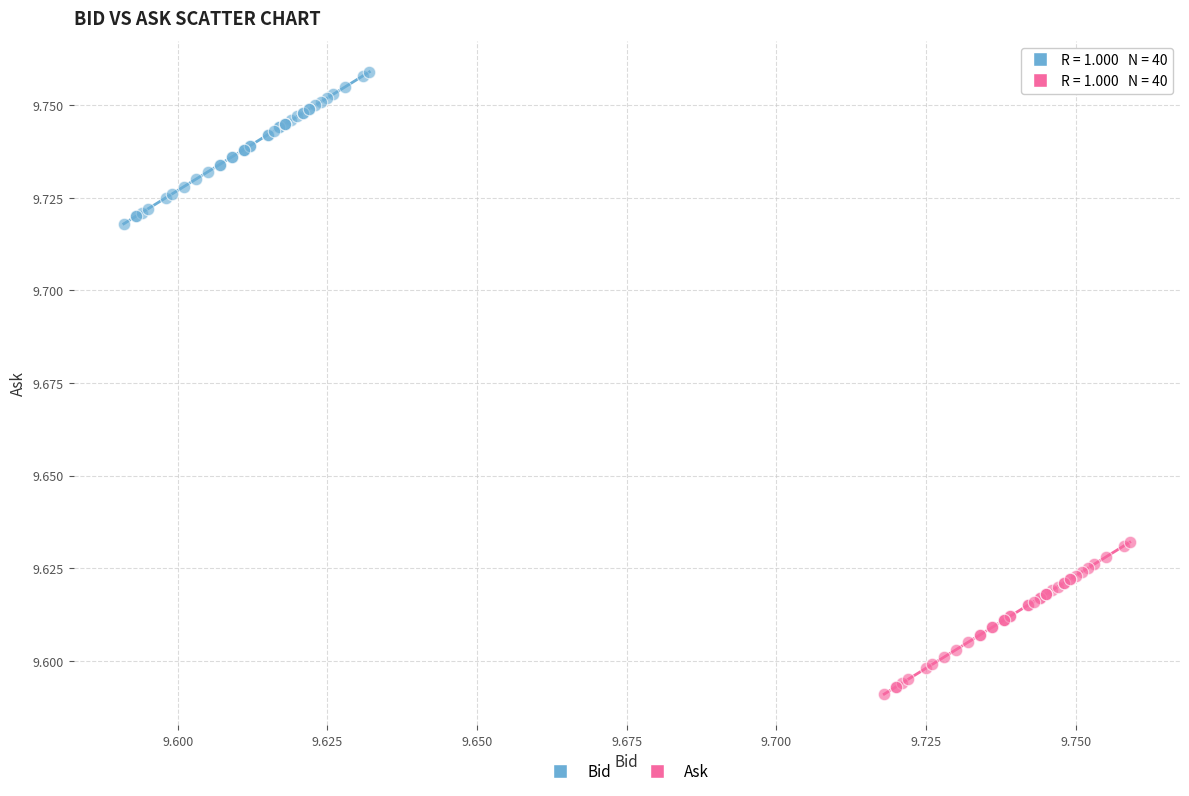

Which series reaches the minimum Y coordinate?

Ask